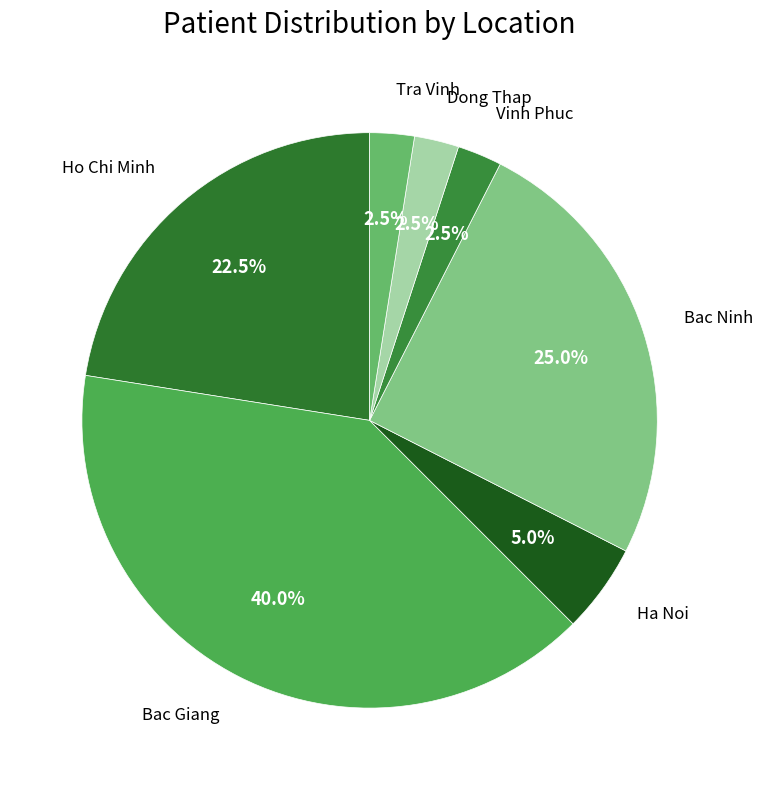

Between Bac Ninh and Dong Thap, which is larger?

Bac Ninh